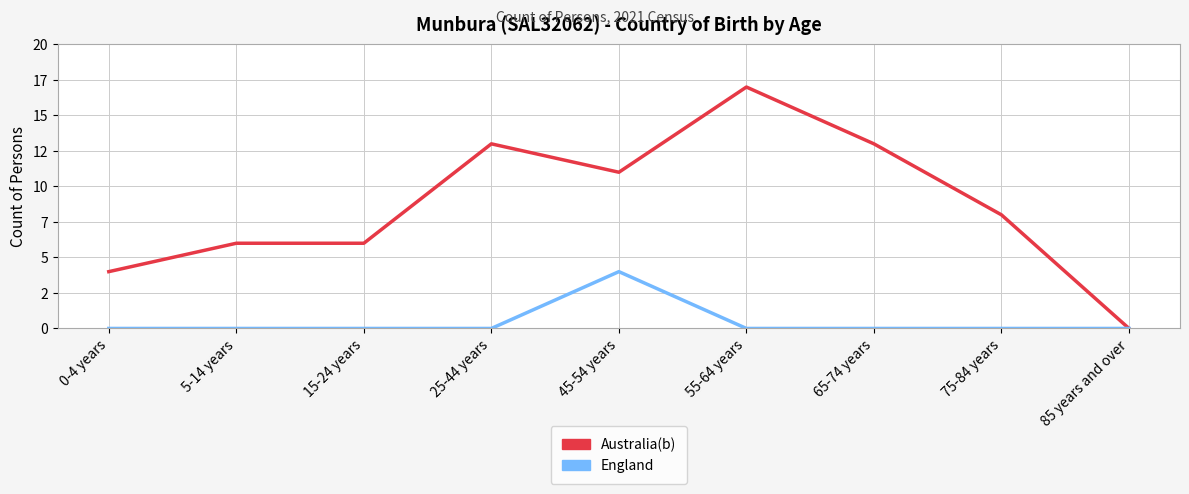

Reading right to left, extract all data points from this chart.

Australia(b): 0	8	13	17	11	13	6	6	4
England: 0	0	0	0	4	0	0	0	0